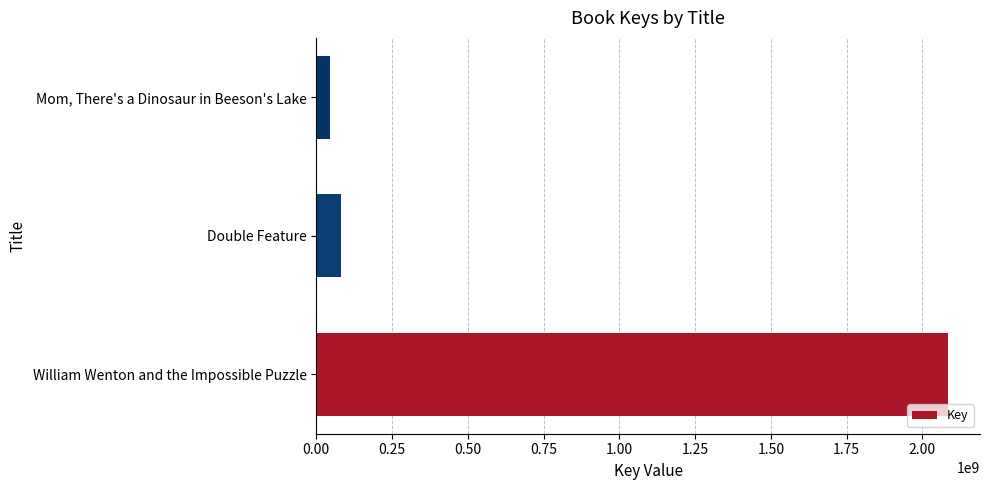

What is the change in value from William Wenton and the Impossible Puzzle to Mom, There's a Dinosaur in Beeson's Lake?

-2039402666